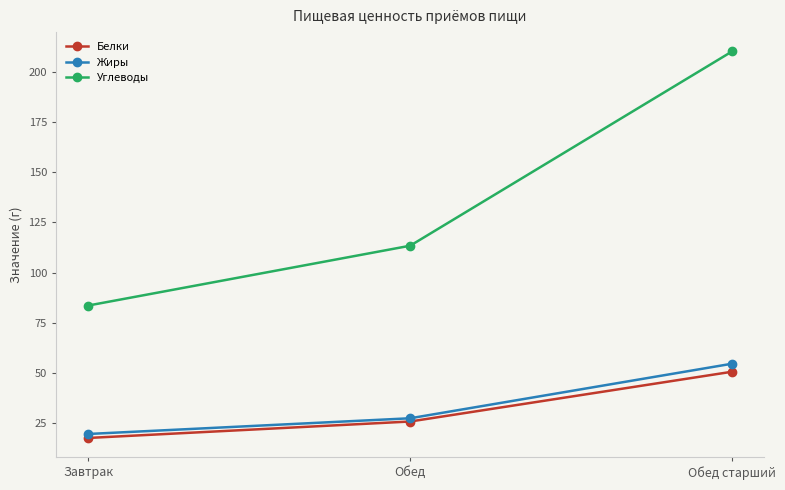

Which series has the largest range (max minus min)?

Углеводы